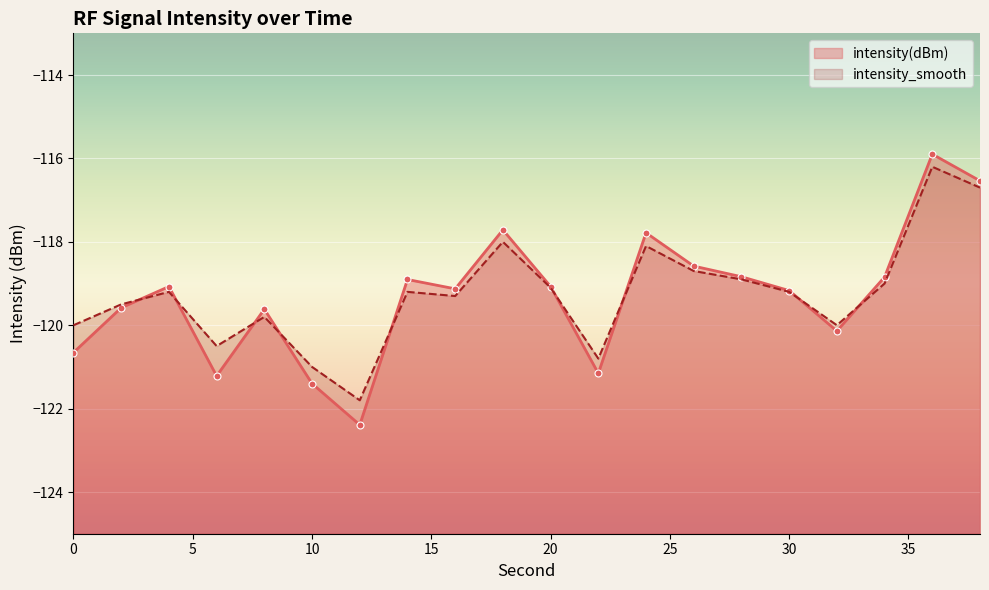

Reading right to left, what are all the values shown in this chart?

intensity(dBm): 38=-116.5	36=-115.9	34=-118.8	32=-120.1	30=-119.2	28=-118.8	26=-118.6	24=-117.8	22=-121.2	20=-119.1	18=-117.7	16=-119.1	14=-118.9	12=-122.4	10=-121.4	8=-119.6	6=-121.2	4=-119.1	2=-119.6	0=-120.7
intensity_smooth: 38=-116.7	36=-116.2	34=-119.0	32=-120.0	30=-119.2	28=-118.9	26=-118.7	24=-118.1	22=-120.8	20=-119.1	18=-118.0	16=-119.3	14=-119.2	12=-121.8	10=-121.0	8=-119.8	6=-120.5	4=-119.2	2=-119.5	0=-120.0